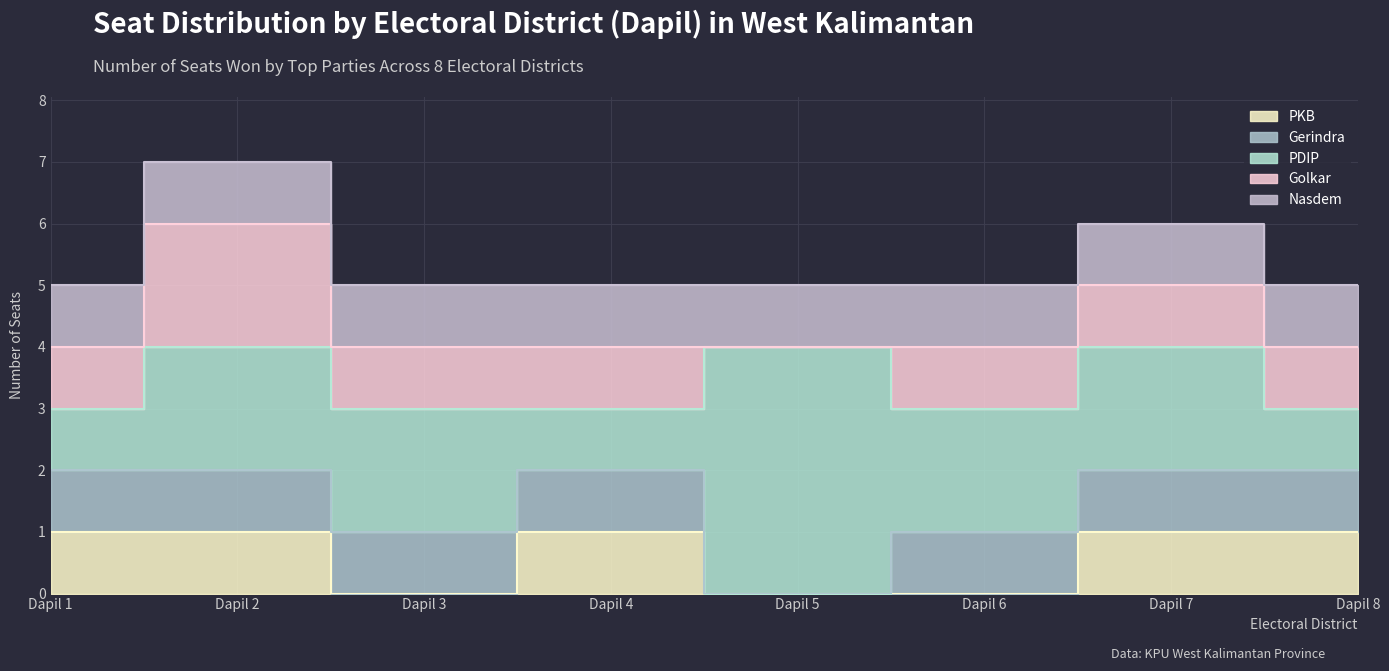

True or false: PDIP and Nasdem intersect in this chart.

False